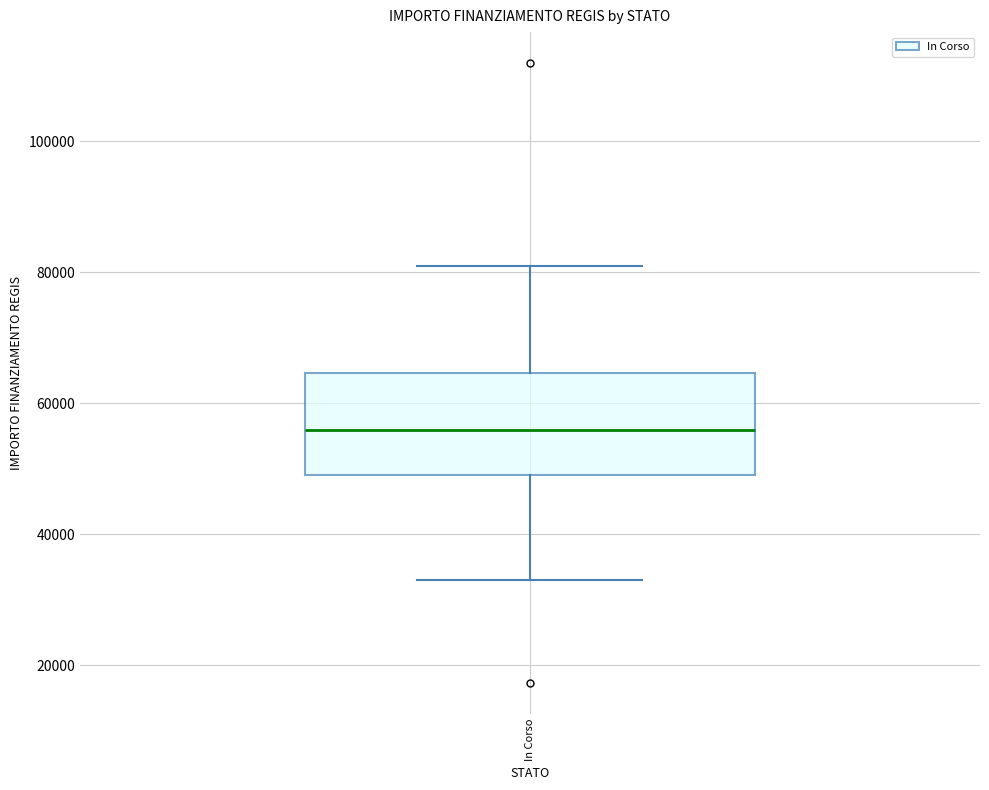

Read this box plot against the y-axis: the position of the median line, the range covered by the box, and the ends of both whiskers. The values are not printed on the chart, so give them approximately, as read against the axis.

median 56000, box 50000 to 64000, whiskers 32000 to 80000